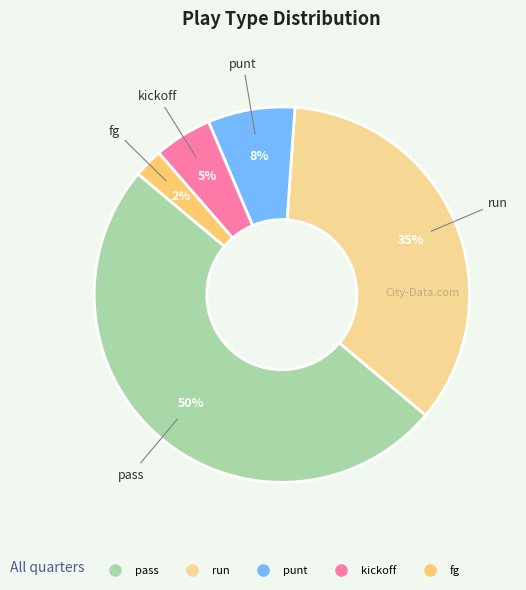

To the nearest percent, what is the average slice percentage?

20%